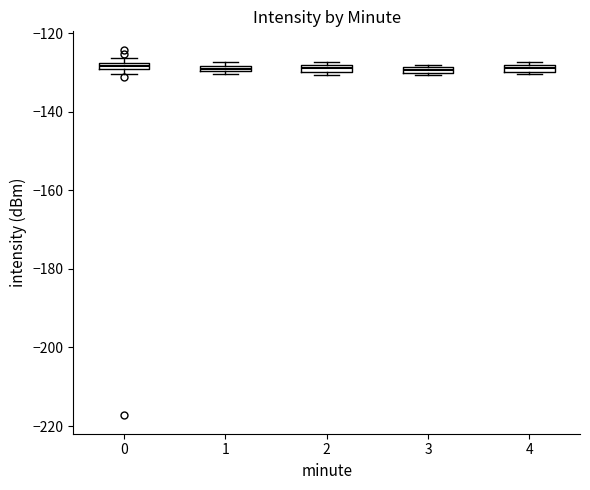

Where is the upper edge of the box at x = 1 on the y-axis? The values are not printed on the chart, so give them approximately, as read against the axis.

-128